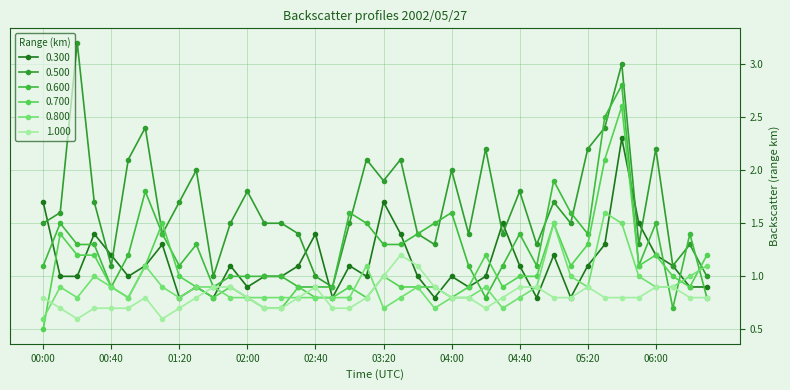

How many categories are shown in the chart?

40